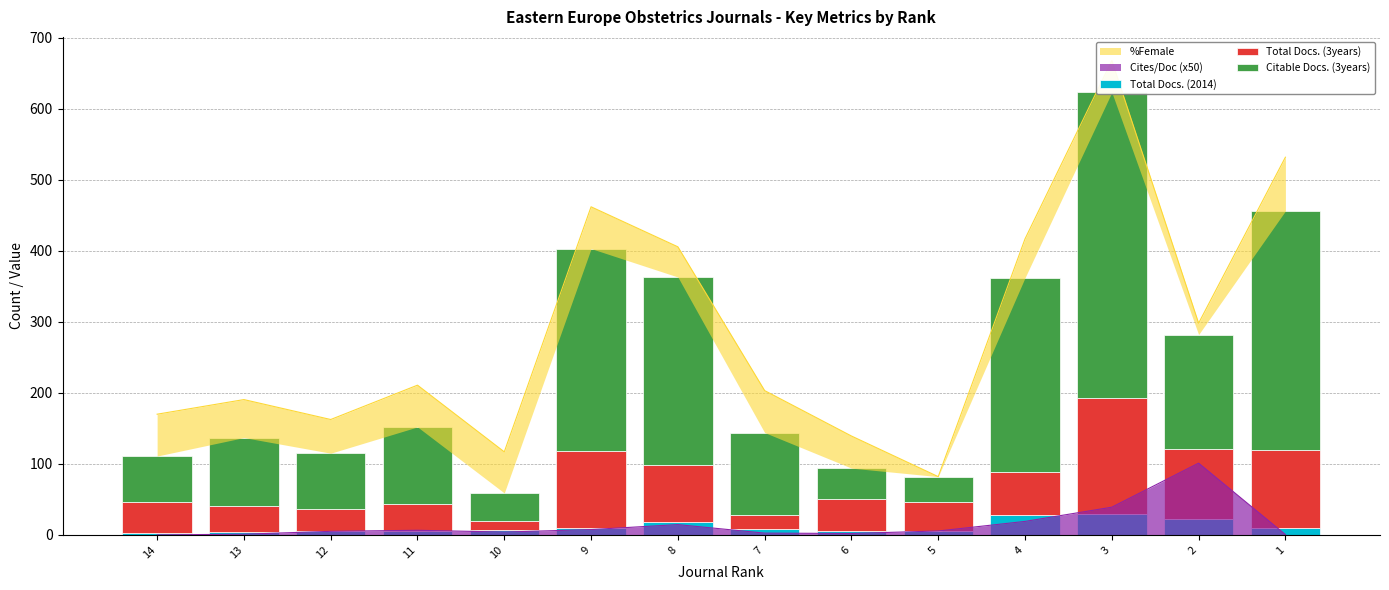

At which label does Citable Docs. (3years) first exceed 116?

9